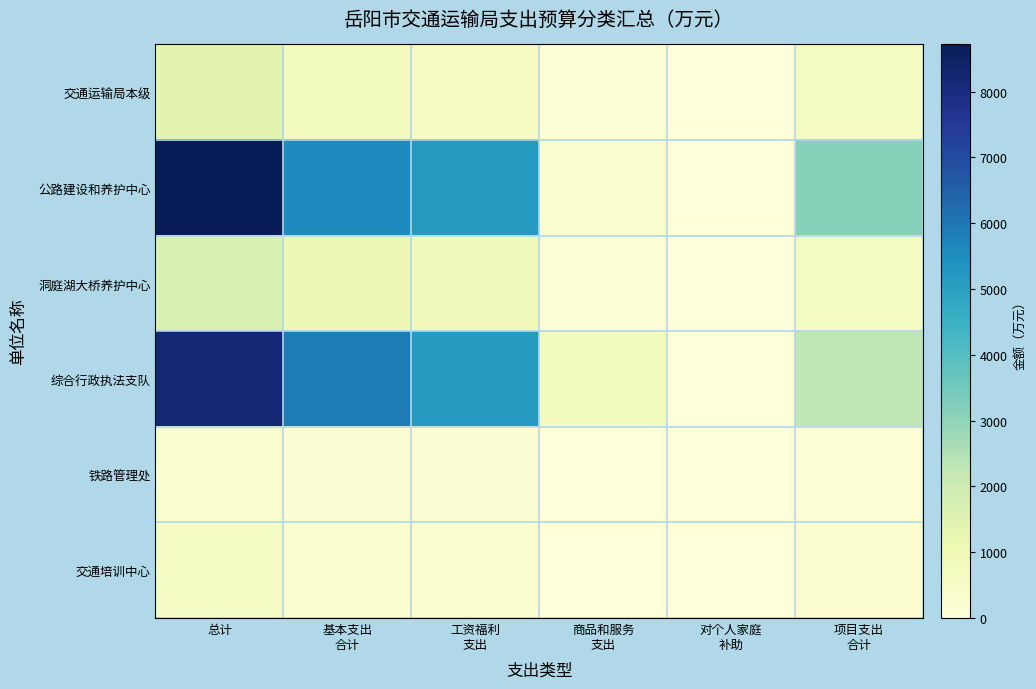

Between 对个人家庭 补助 and 项目支出 合计, which series saw the biggest shift?

公路建设和养护中心